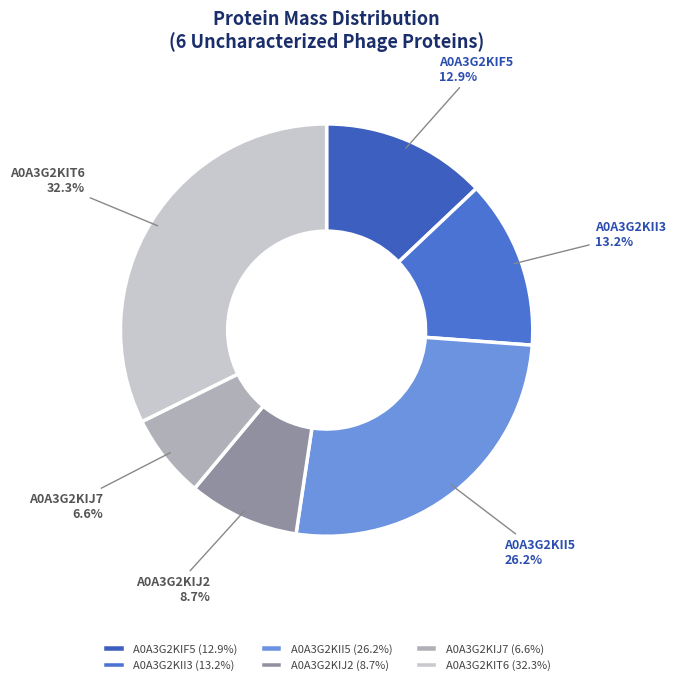

True or false: A0A3G2KII5 accounts for 26% of the total.

True